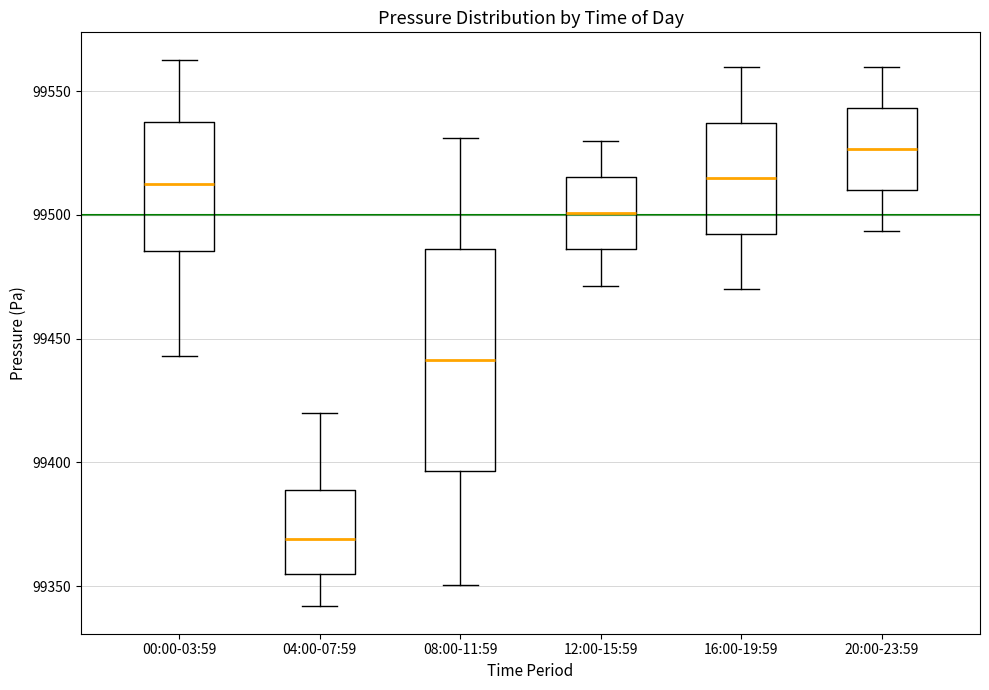

Which box has the highest median line?

20:00-23:59